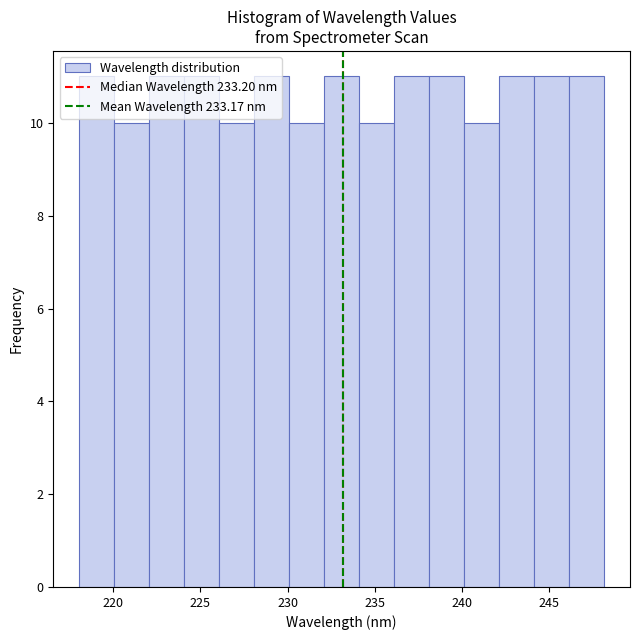

How tall is the bar that spans 226 to 228 on the x-axis? Neither the bar edges nor the heights are printed on the chart, so give them approximately, as read against the axes.

10